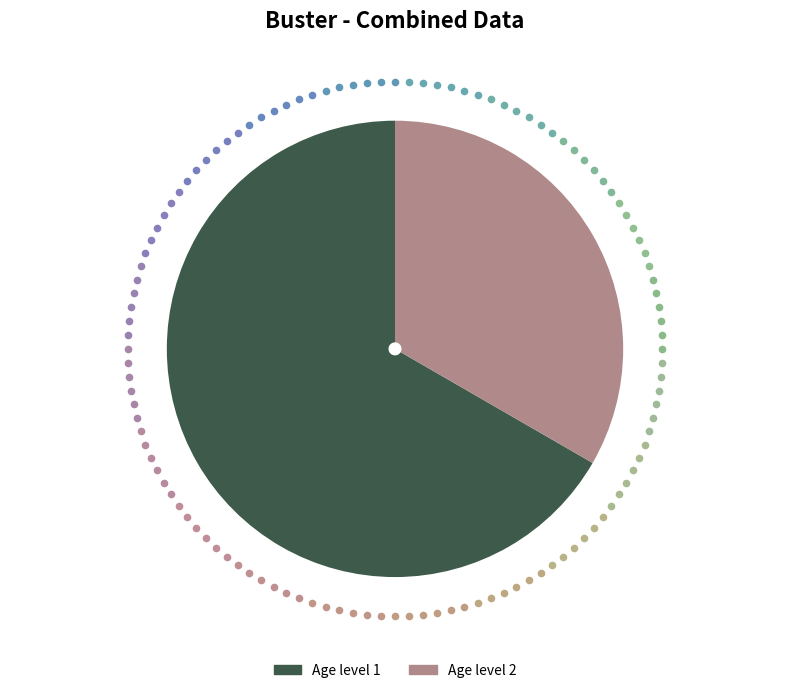

Which slice represents more than half of the pie?

Age level 1